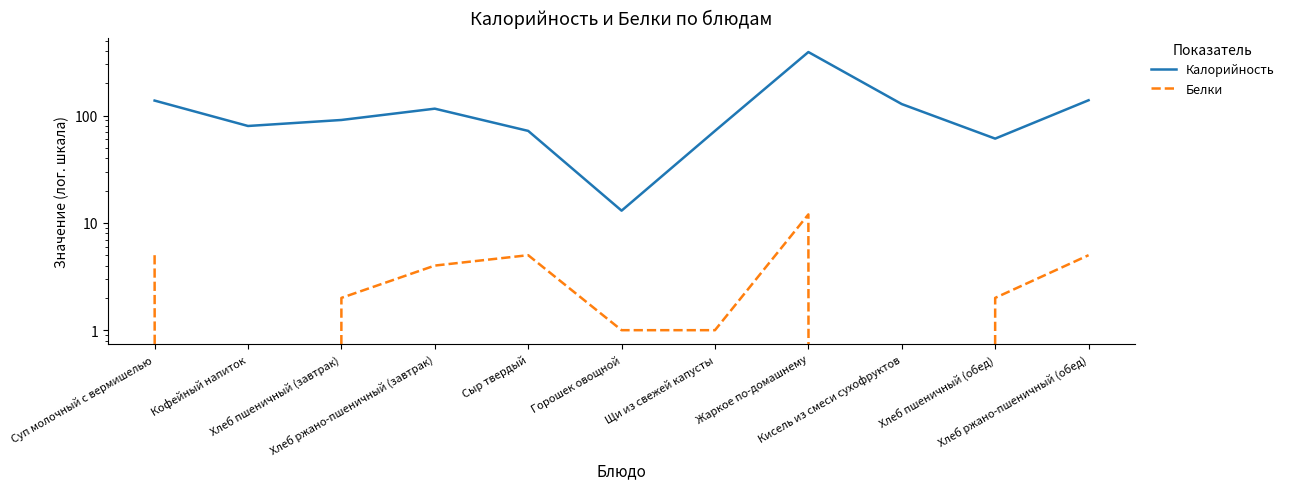

What is the difference between the Белки values at Хлеб ржано-пшеничный (обед) and Кофейный напиток?

5